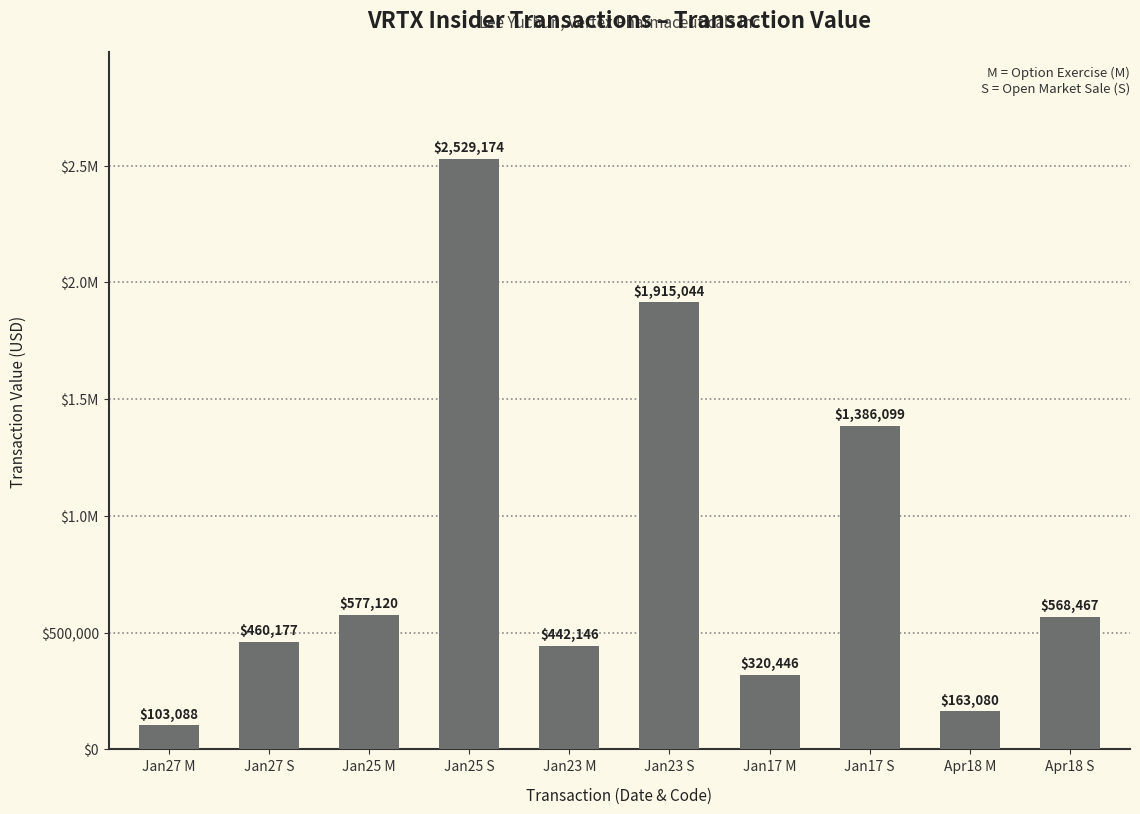

Are the bars horizontal?

No